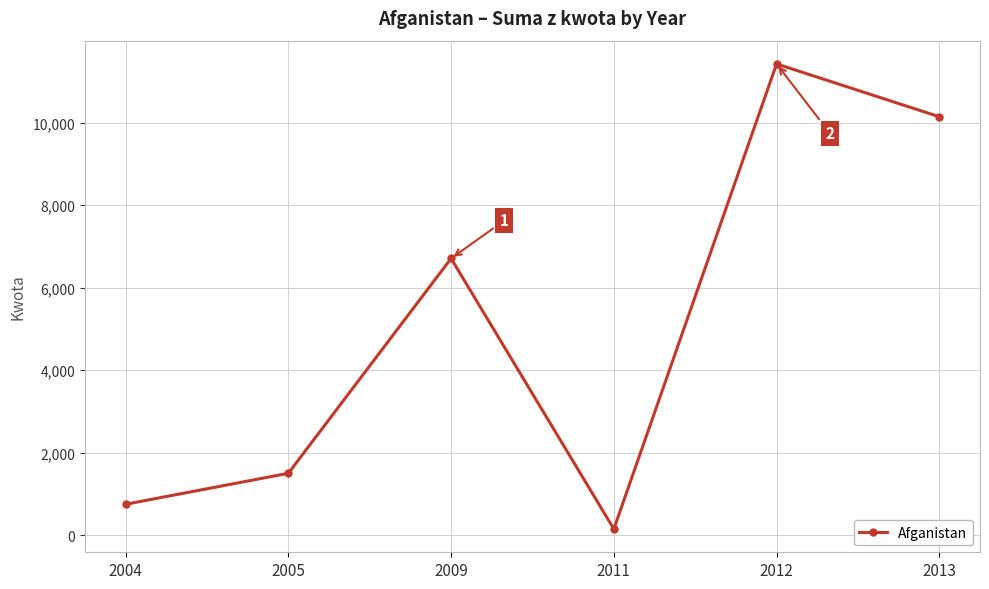

What is the approximate value at 2005?

1500.0